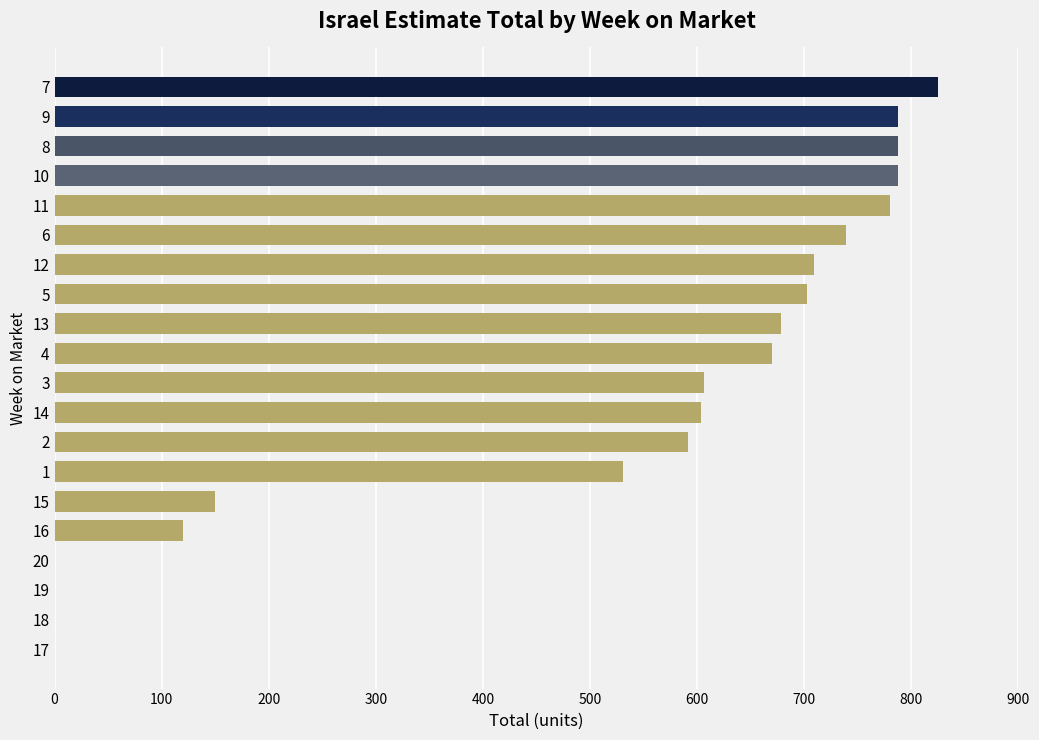

What is the sum of the values at 10 and 2?

1378.8